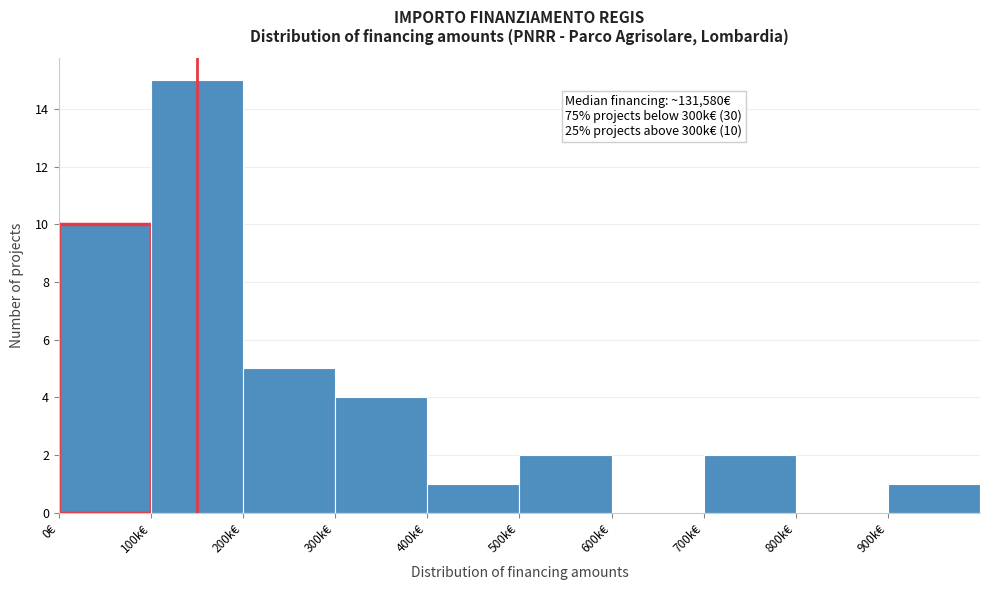

Reading right to left, extract all data points from this chart.

900k€=1	800k€=0	700k€=2	600k€=0	500k€=2	400k€=1	300k€=4	200k€=5	100k€=15	0€=10